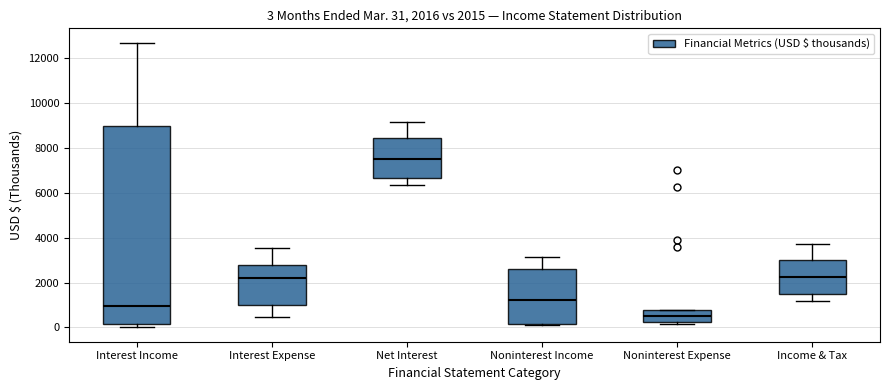

Which box is the tallest, from its lower edge to its upper edge?

Interest Income